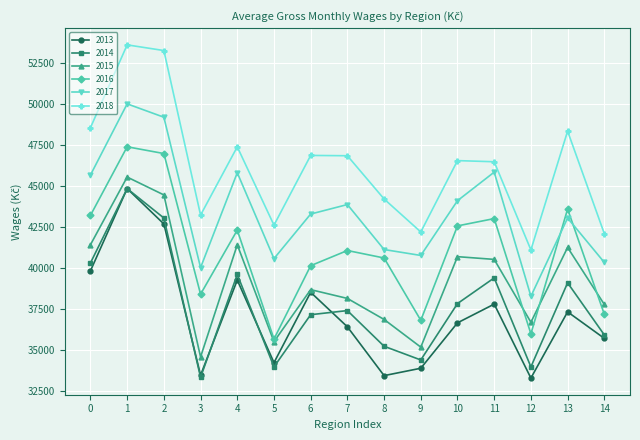

True or false: 2013 has more than 0 points higher than both neighbors.

True